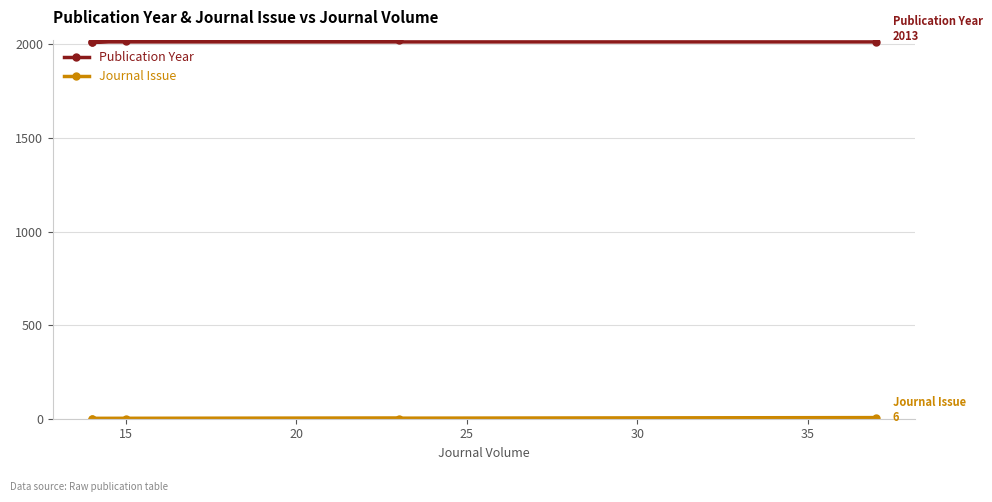

True or false: Journal Issue and Publication Year cross at least once.

False